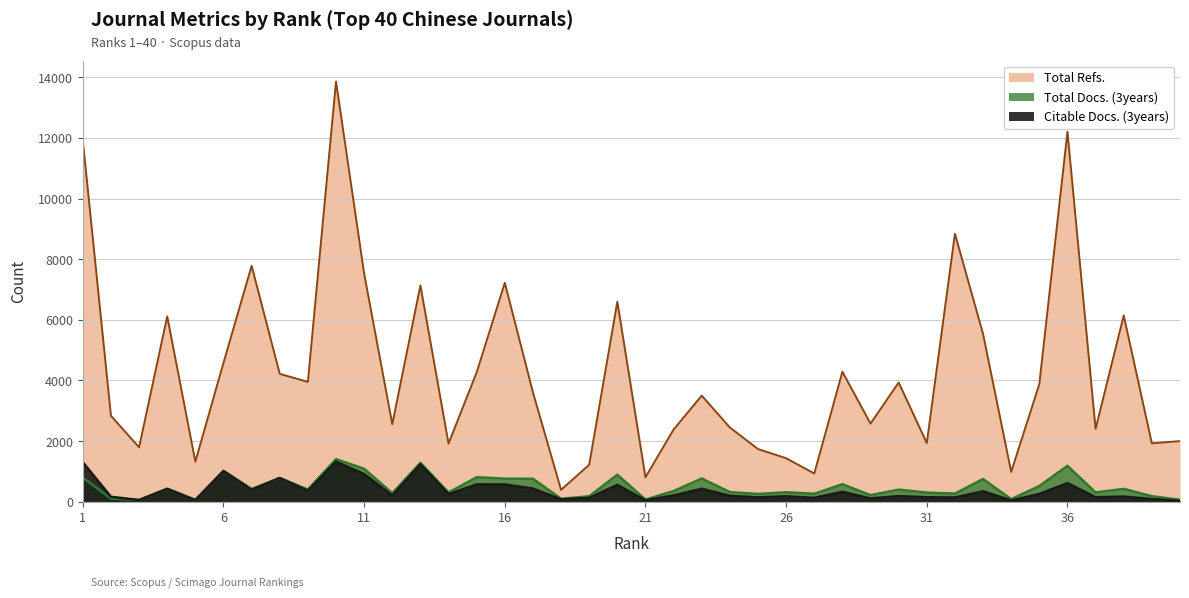

What is the sum of the Total Docs. (3years) values at 24 and 16?

1075